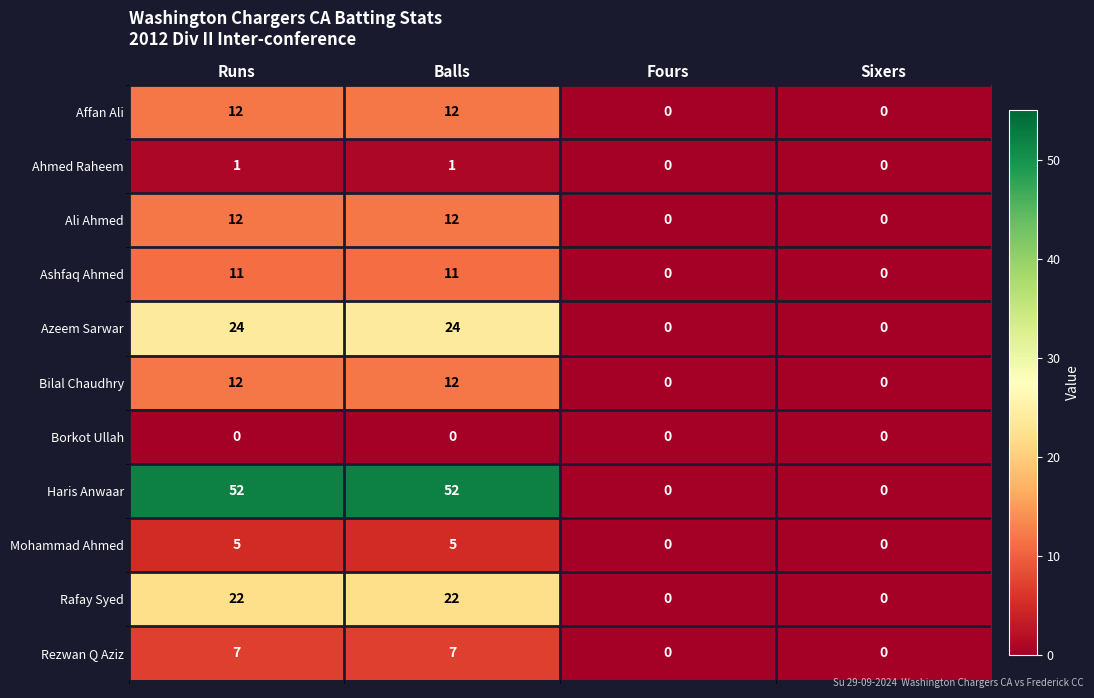

What is the maximum value for Ali Ahmed?

12